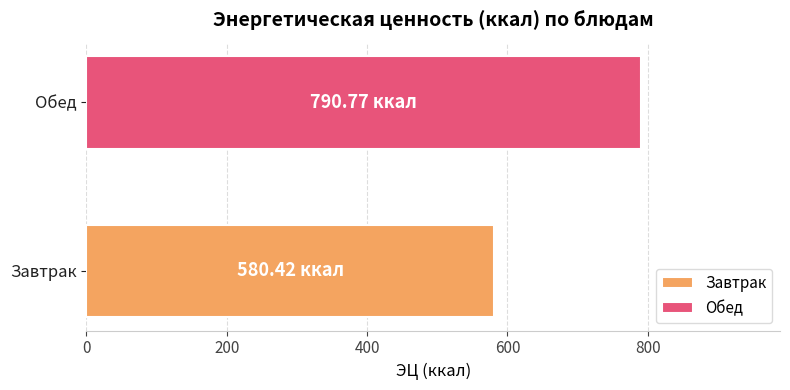

Are the bars horizontal?

Yes